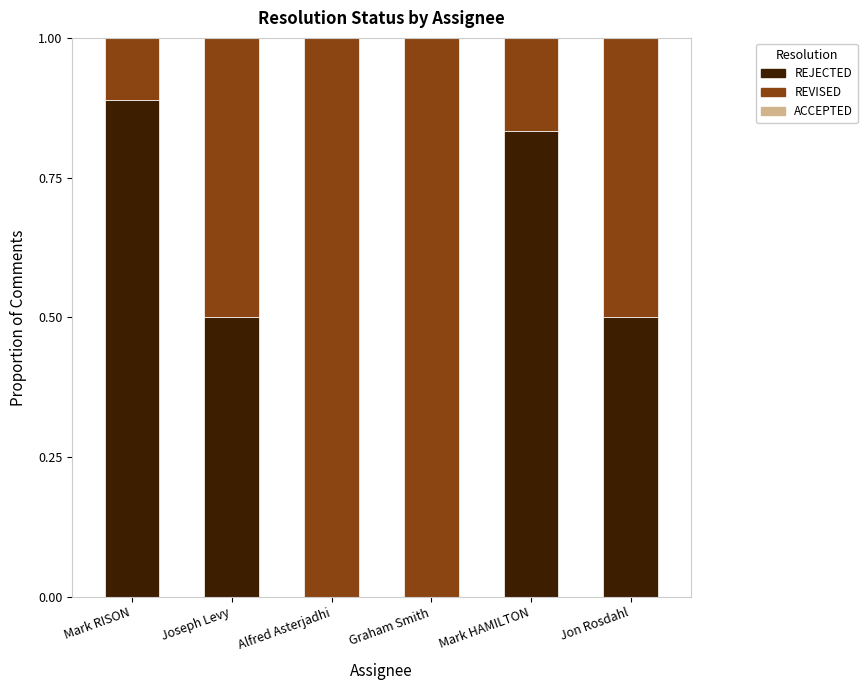

How many categories are shown in the chart?

6